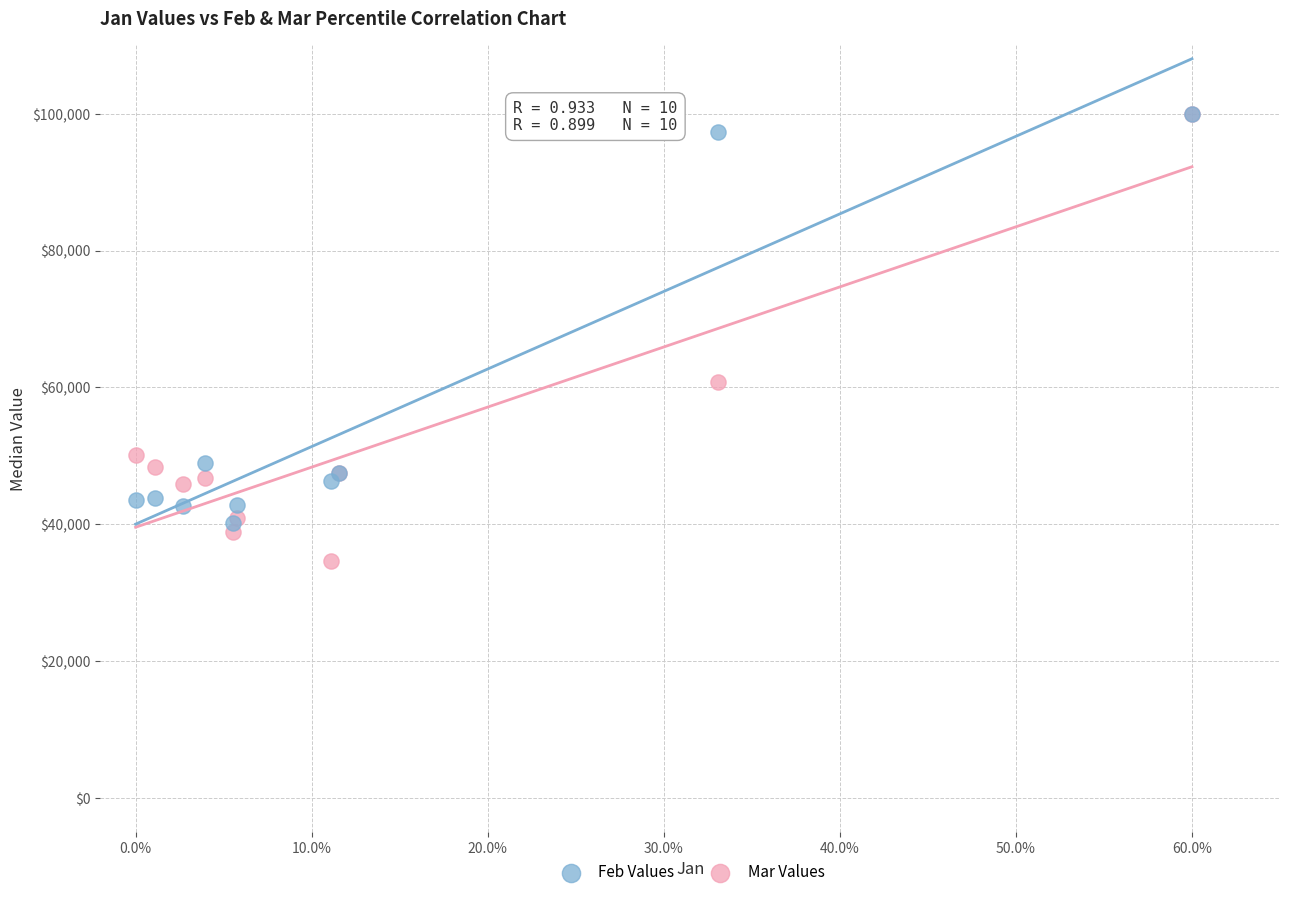

In the Mar Values series, what Y value is closest to 67284?

60791.4